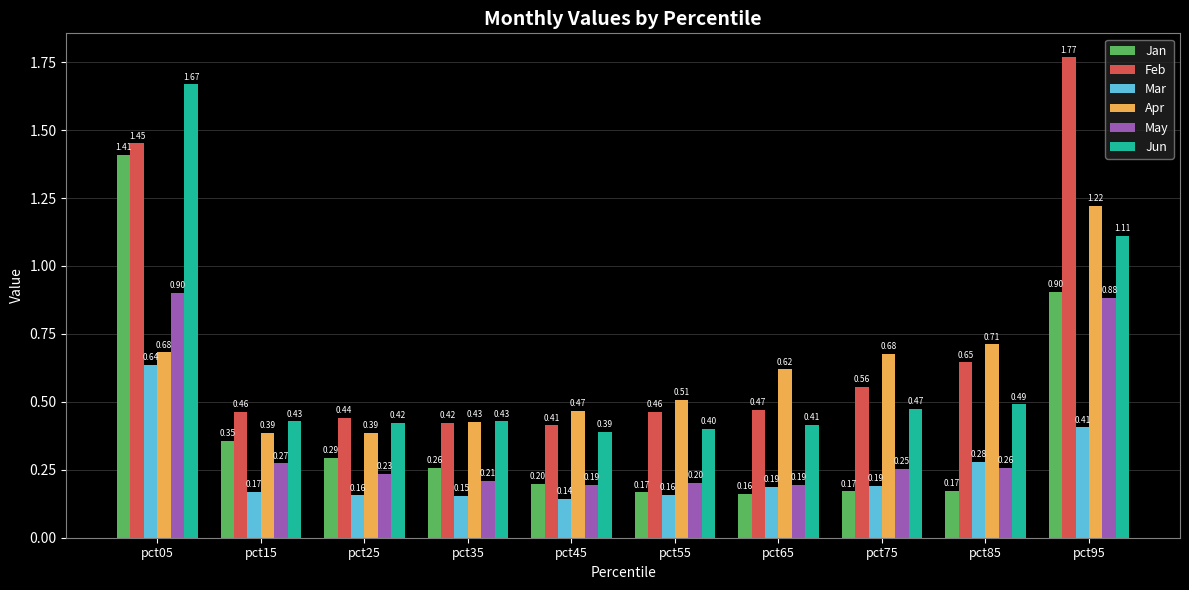

Rank the series by their maximum value, from lowest to highest.

Mar, May, Apr, Jan, Jun, Feb